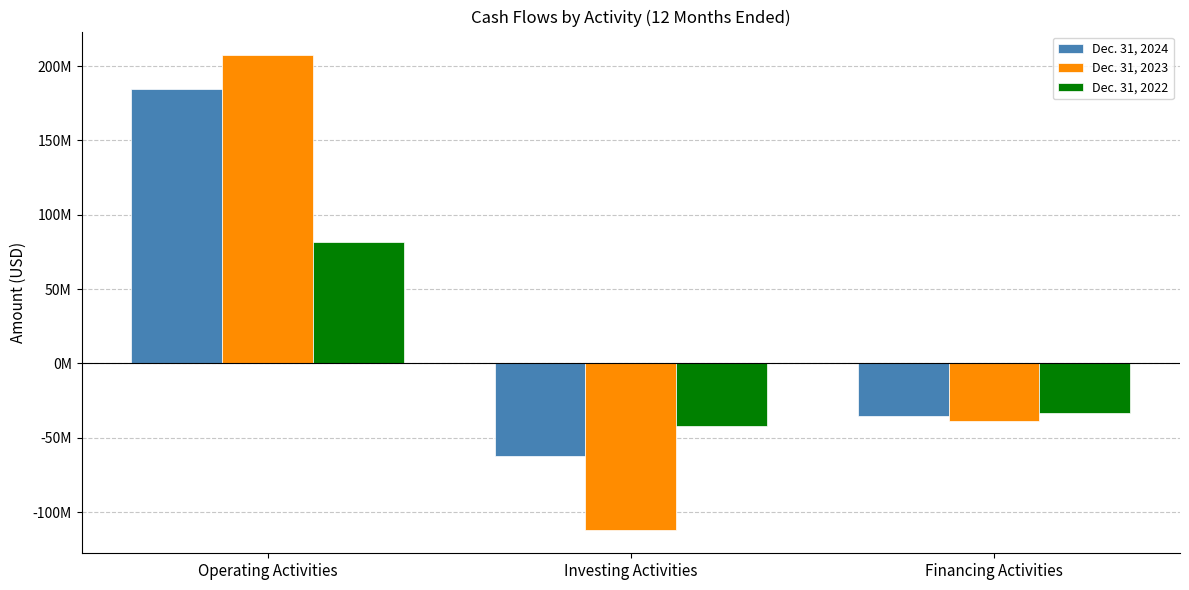

Are the bars horizontal?

No